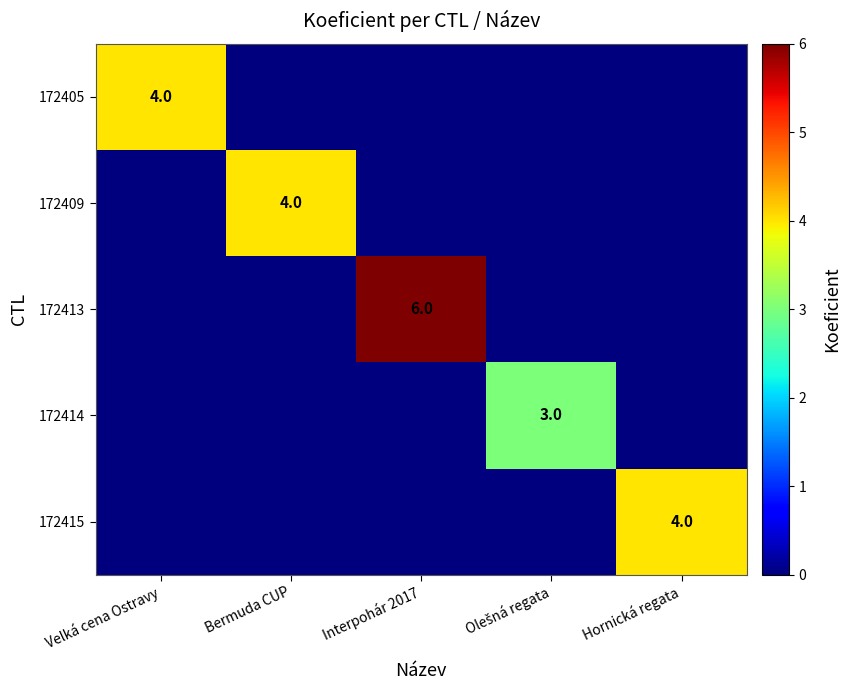

Which label corresponds to the largest value in the chart?

Interpohár 2017